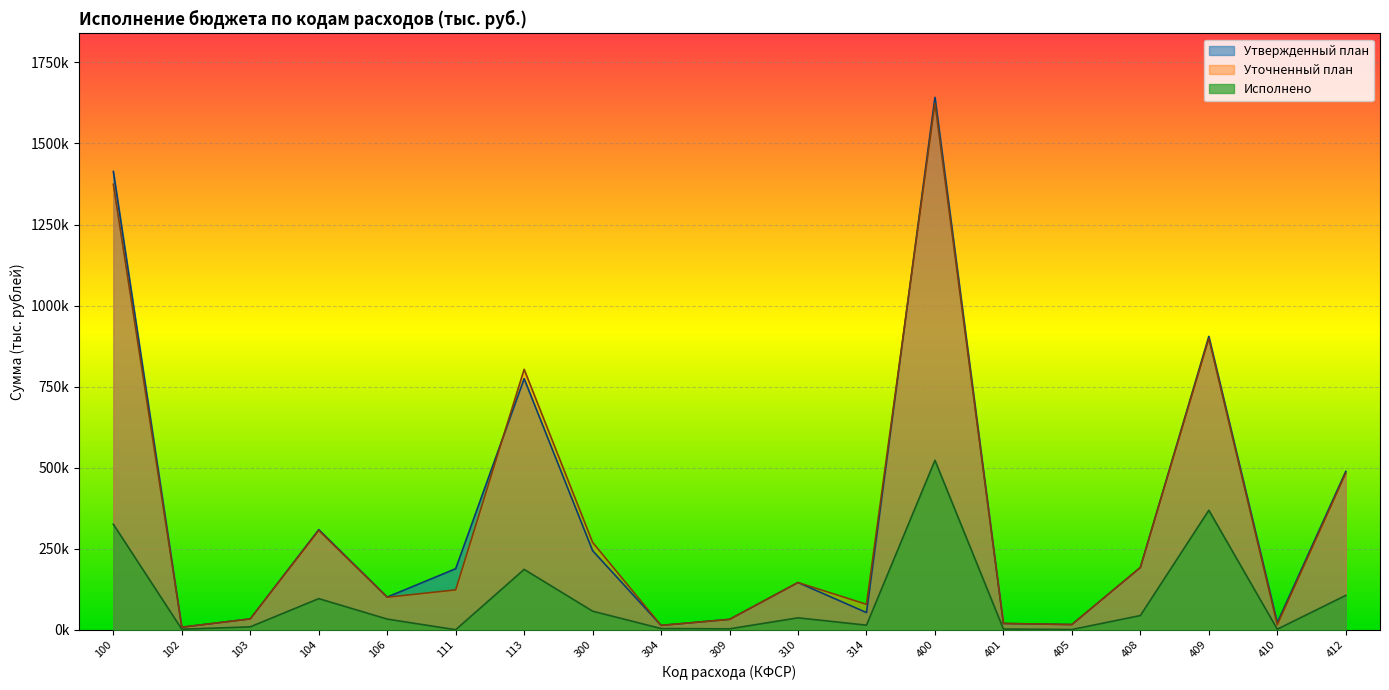

Does the chart display data point markers on the line(s)?

No